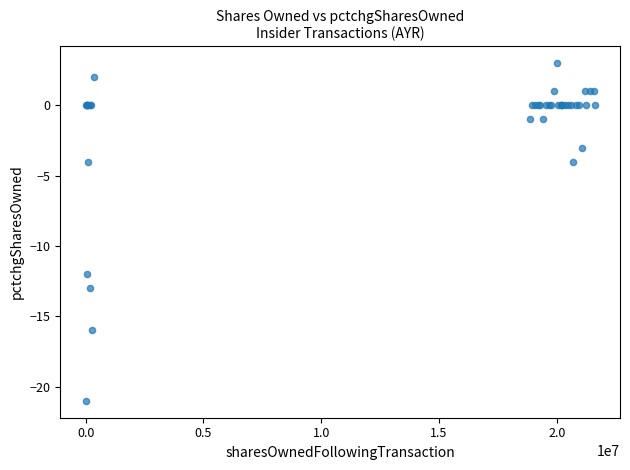

What Y value in the scatter plot is closest to -9?

-12